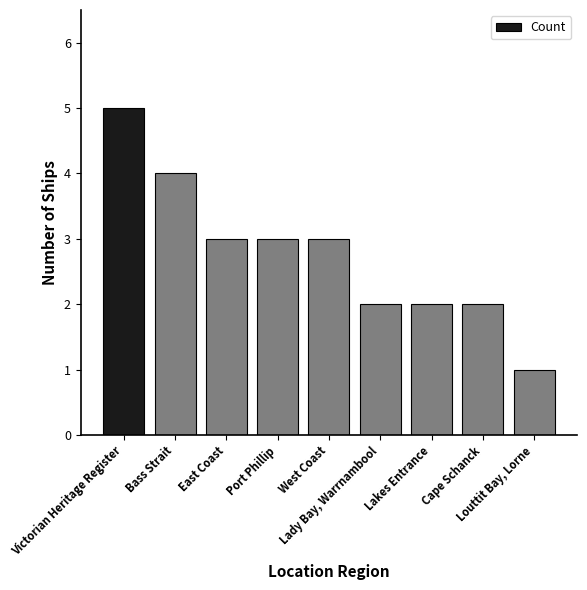

How many values are below 3?

4